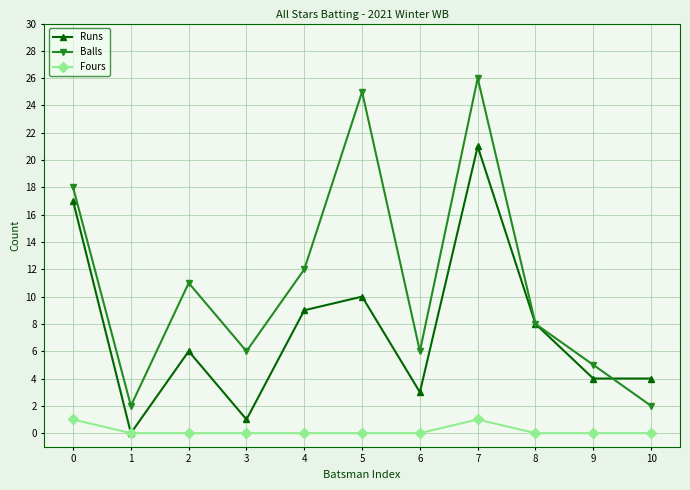

True or false: Fours and Balls cross at least once.

False